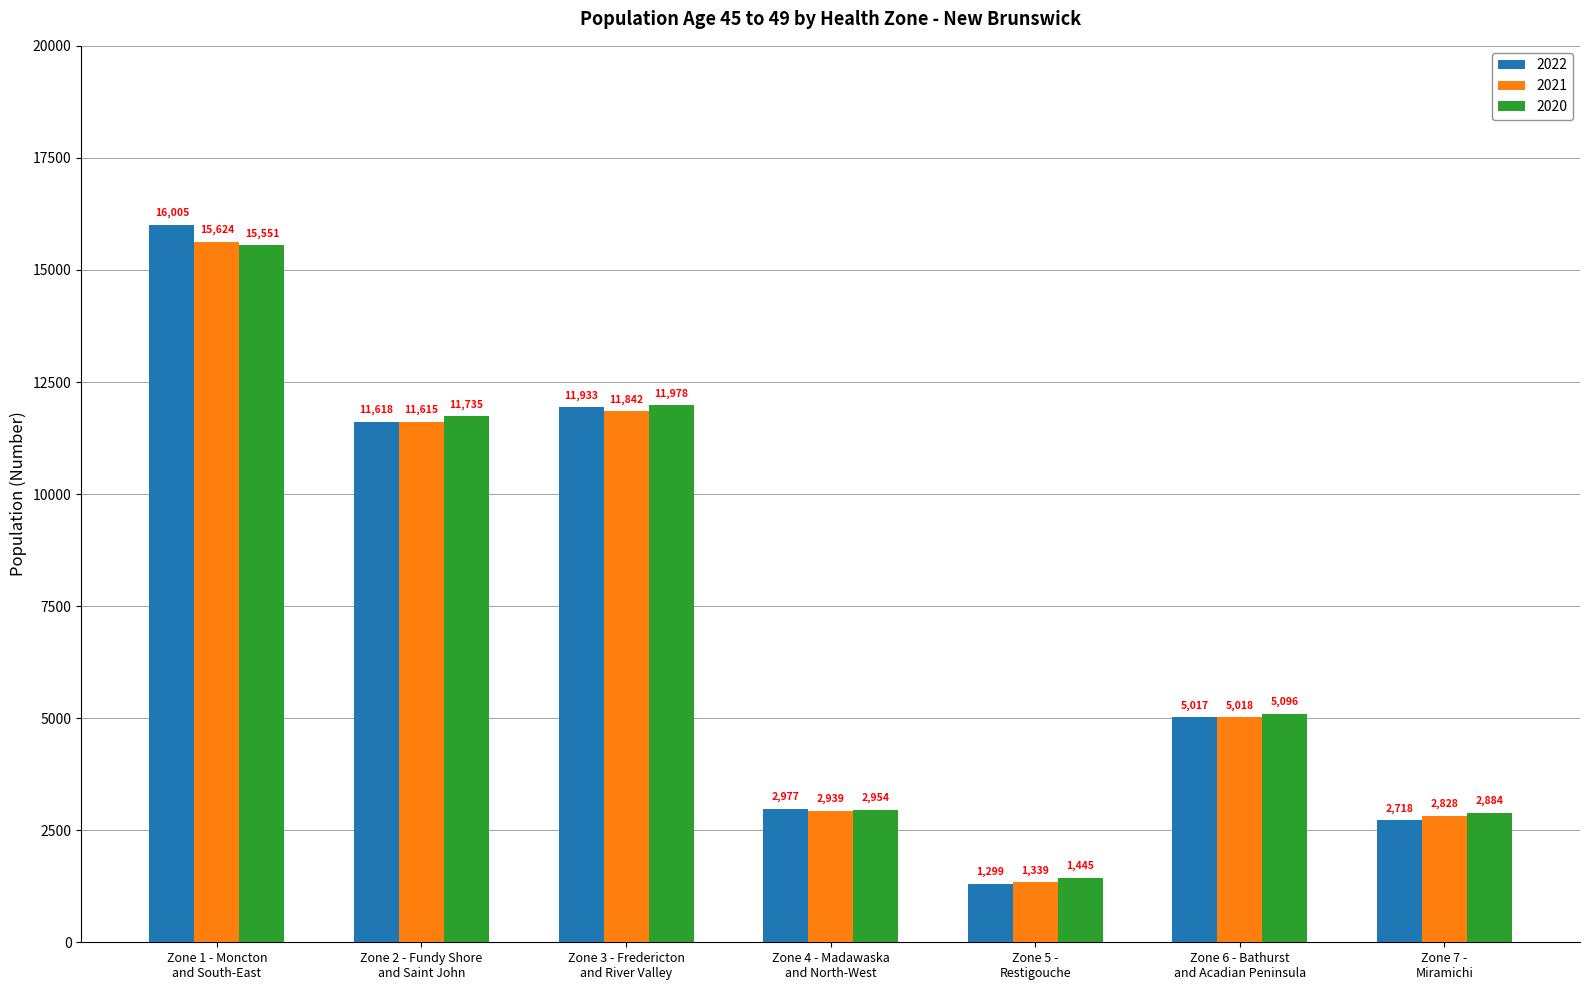

How many data points does each series have?

7